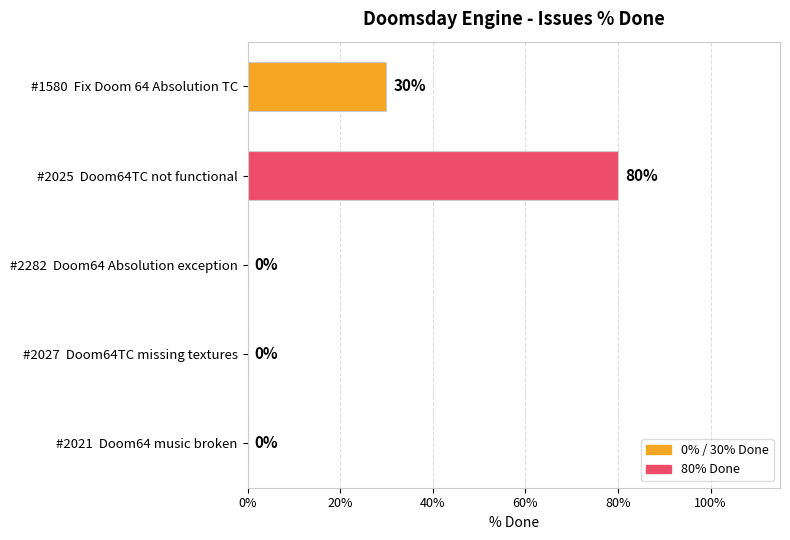

Reading bottom to top, what are all the values shown in this chart?

#2021  Doom64 music broken=0	#2027  Doom64TC missing textures=0	#2282  Doom64 Absolution exception=0	#2025  Doom64TC not functional=80	#1580  Fix Doom 64 Absolution TC=30